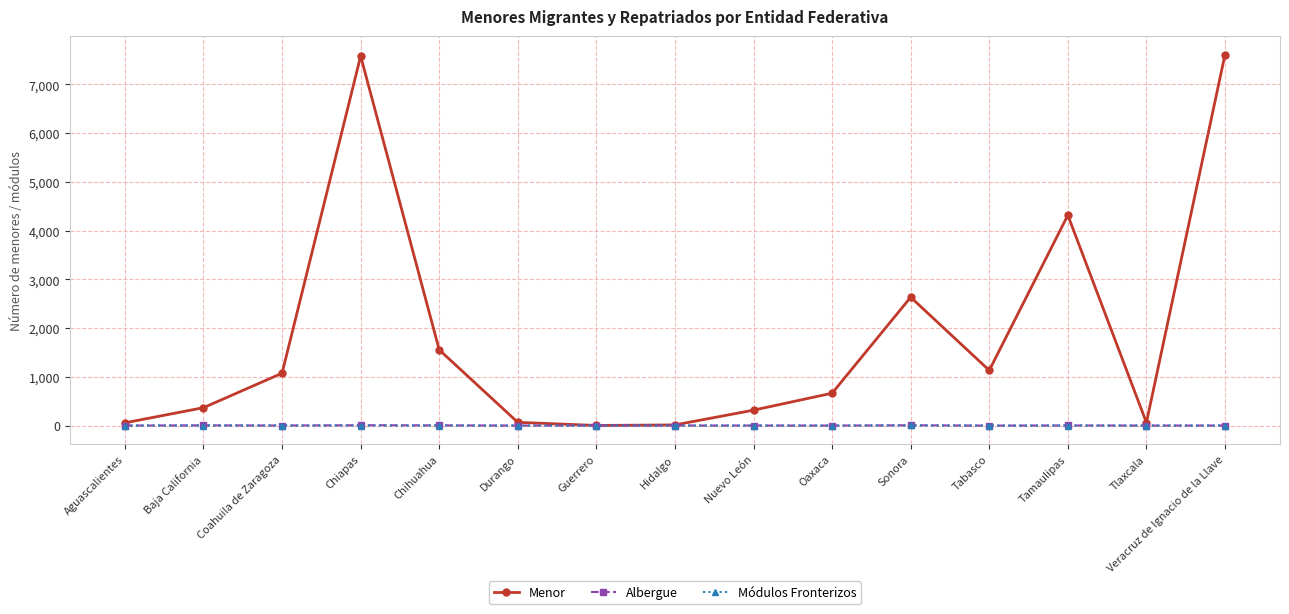

Which series has the largest total across all categories?

Menor